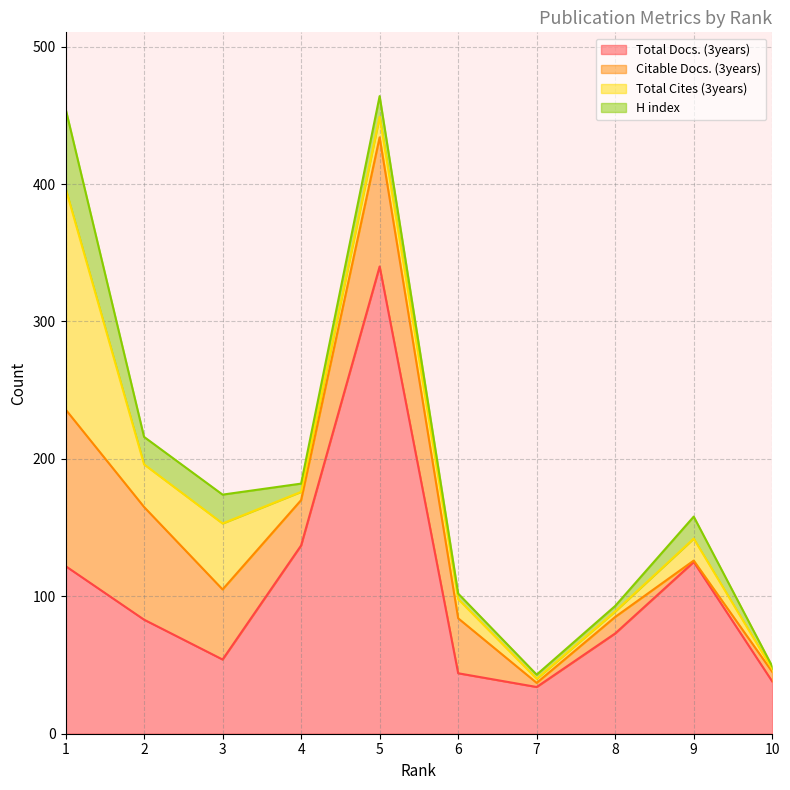

At 2, list the series in order from smallest to largest.

H index, Total Cites (3years), Citable Docs. (3years), Total Docs. (3years)